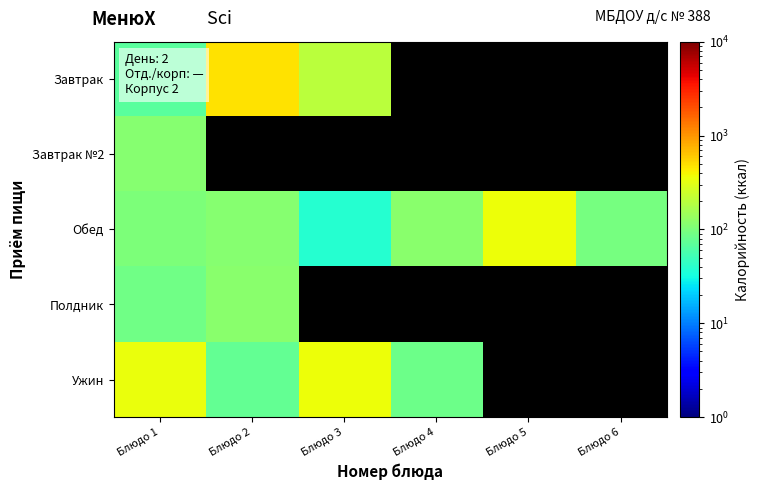

What is the approximate value of Обед at Блюдо 1?

102.0